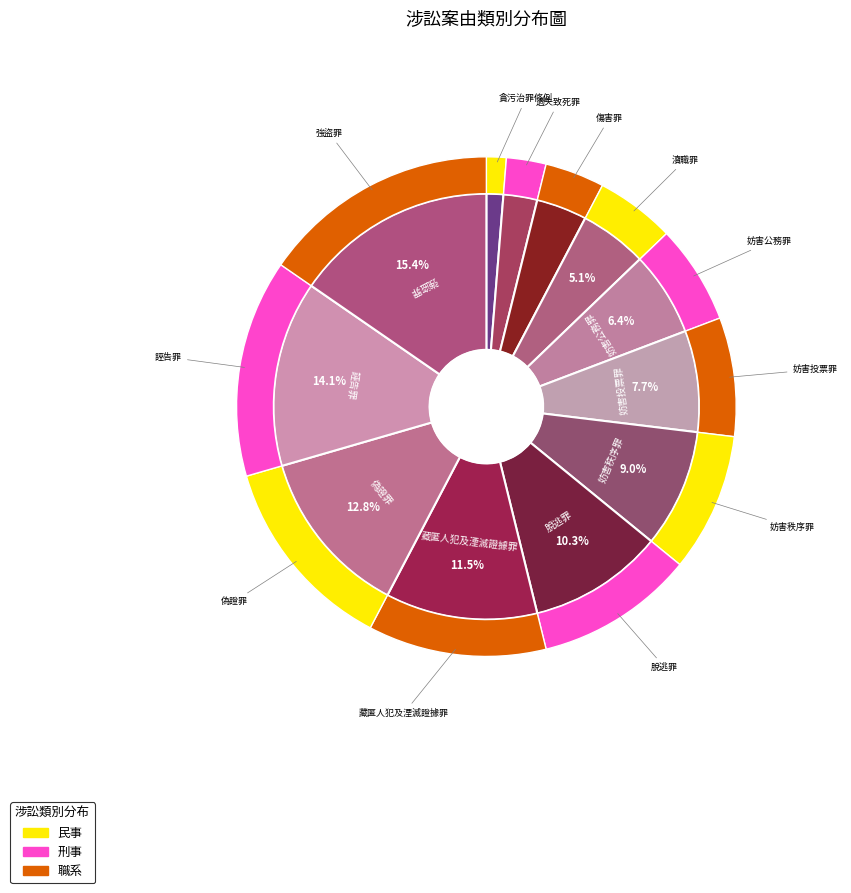

At 誣告罪, list the series in order from smallest to largest.

職系, 民事, 刑事